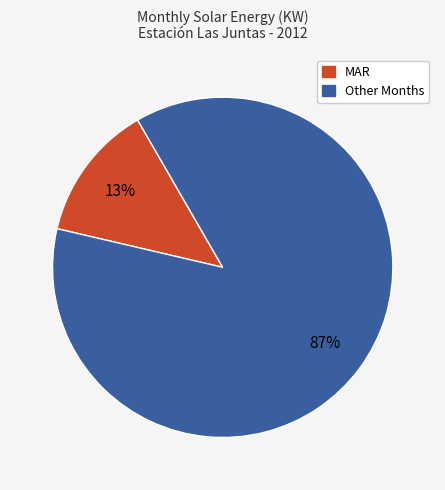

Count the number of slices in the pie.

2